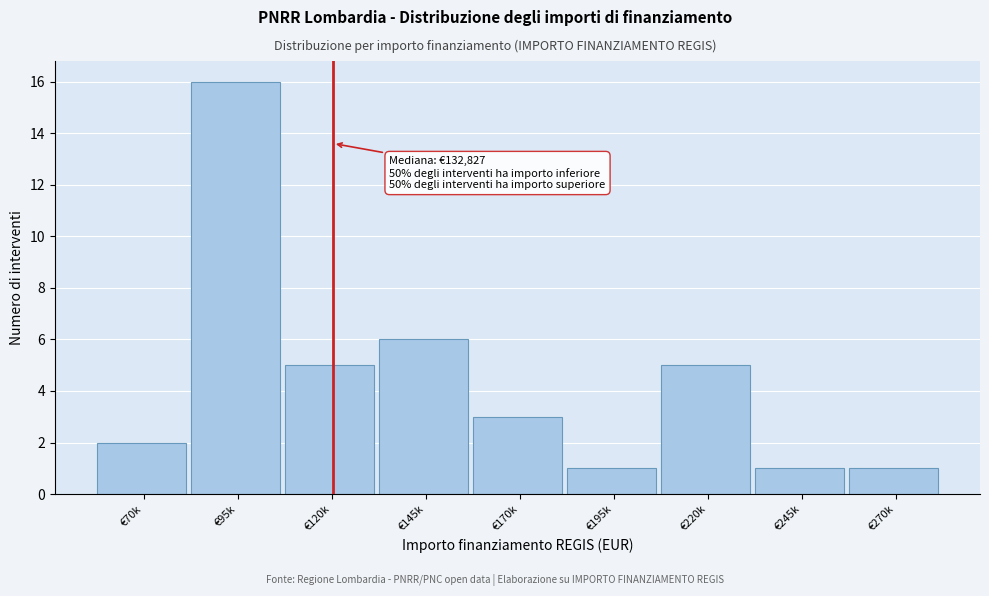

Reading left to right, what are all the values shown in this chart?

€70k=2	€95k=16	€120k=5	€145k=6	€170k=3	€195k=1	€220k=5	€245k=1	€270k=1